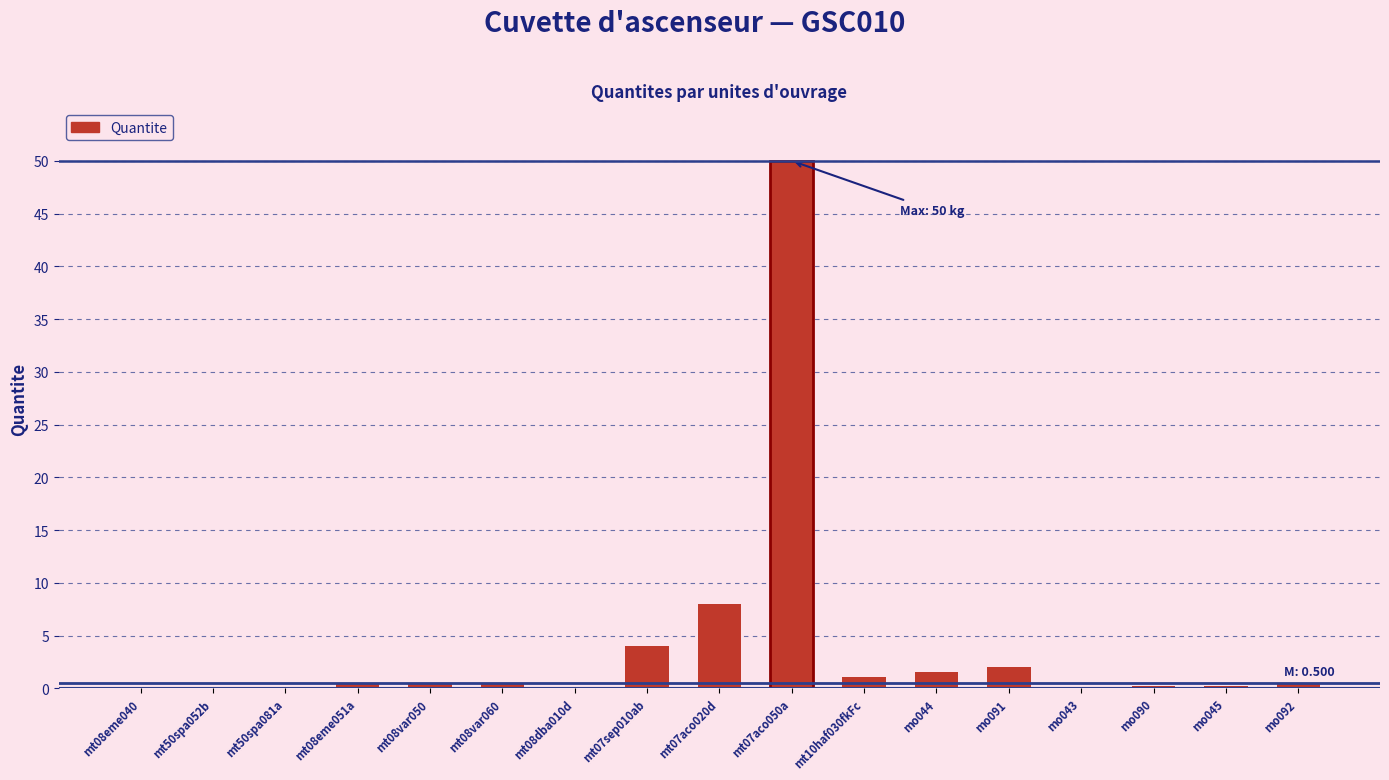

Which label corresponds to the largest value in the chart?

mt07aco050a